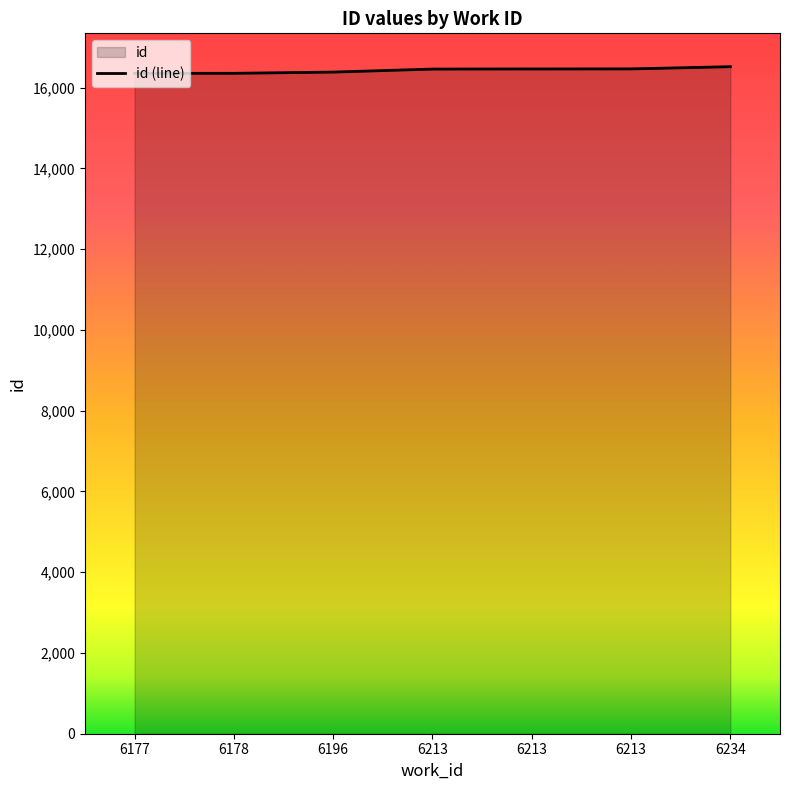

List the labels in order of value, smallest first.

6177, 6178, 6196, 6213, 6213, 6213, 6234